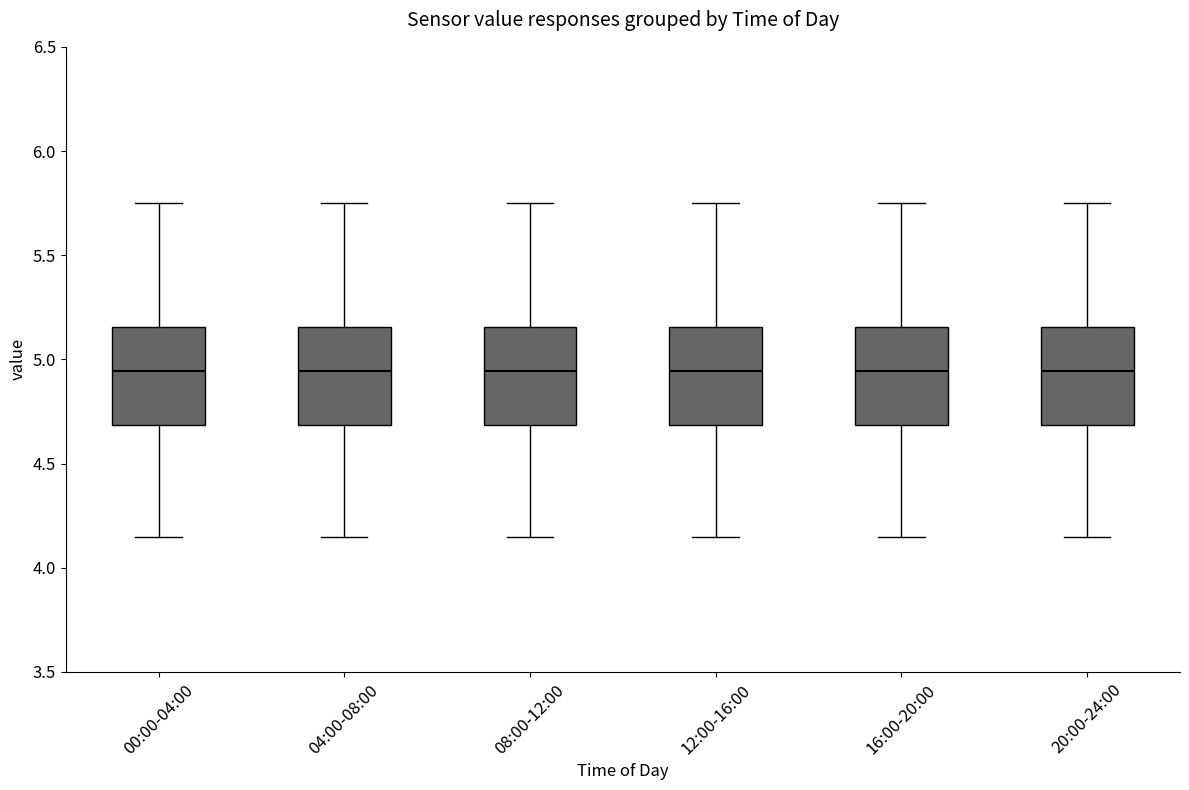

Reading left to right, read every box against the y-axis: the position of its median line, the range the box covers, and the ends of its whiskers. The values are not printed on the chart, so give them approximately, as read against the axis.

00:00-04:00: median 4.95, box 4.70 to 5.15, whiskers 4.15 to 5.75
04:00-08:00: median 4.95, box 4.70 to 5.15, whiskers 4.15 to 5.75
08:00-12:00: median 4.95, box 4.70 to 5.15, whiskers 4.15 to 5.75
12:00-16:00: median 4.95, box 4.70 to 5.15, whiskers 4.15 to 5.75
16:00-20:00: median 4.95, box 4.70 to 5.15, whiskers 4.15 to 5.75
20:00-24:00: median 4.95, box 4.70 to 5.15, whiskers 4.15 to 5.75